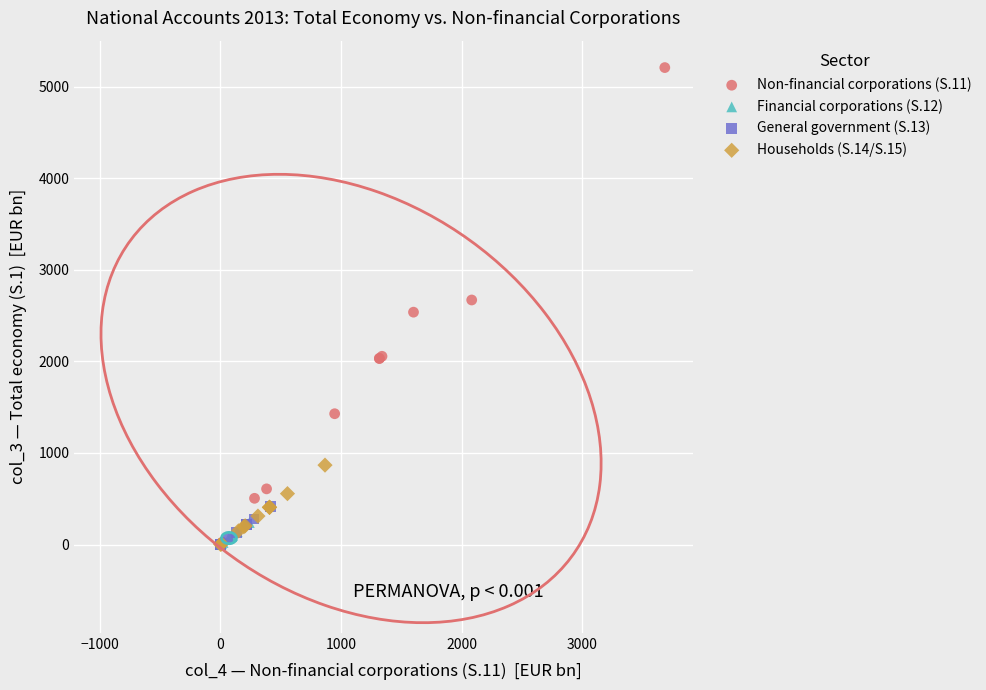

Which series contains the highest Y value?

Non-financial corporations (S.11)